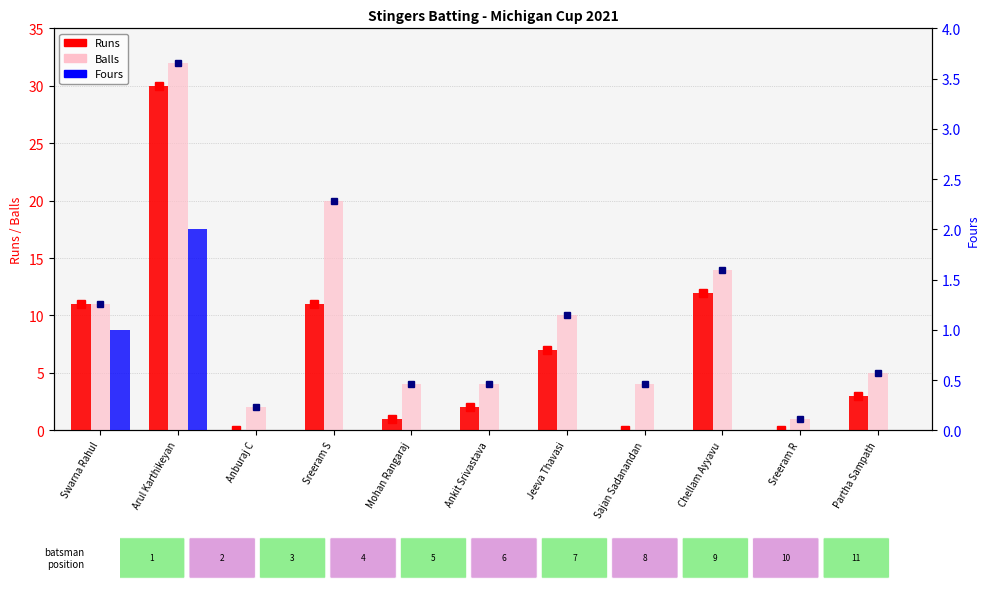

Rank the series at Sreeram S from highest to lowest value.

Balls, Runs, Fours